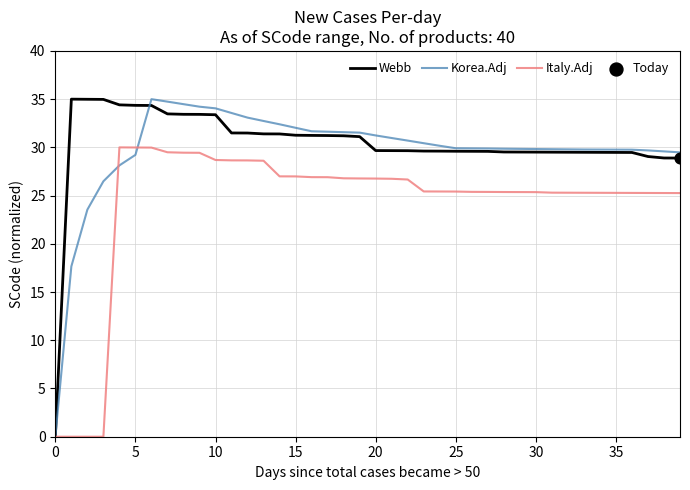

What is the maximum value shown in the chart?

35.0